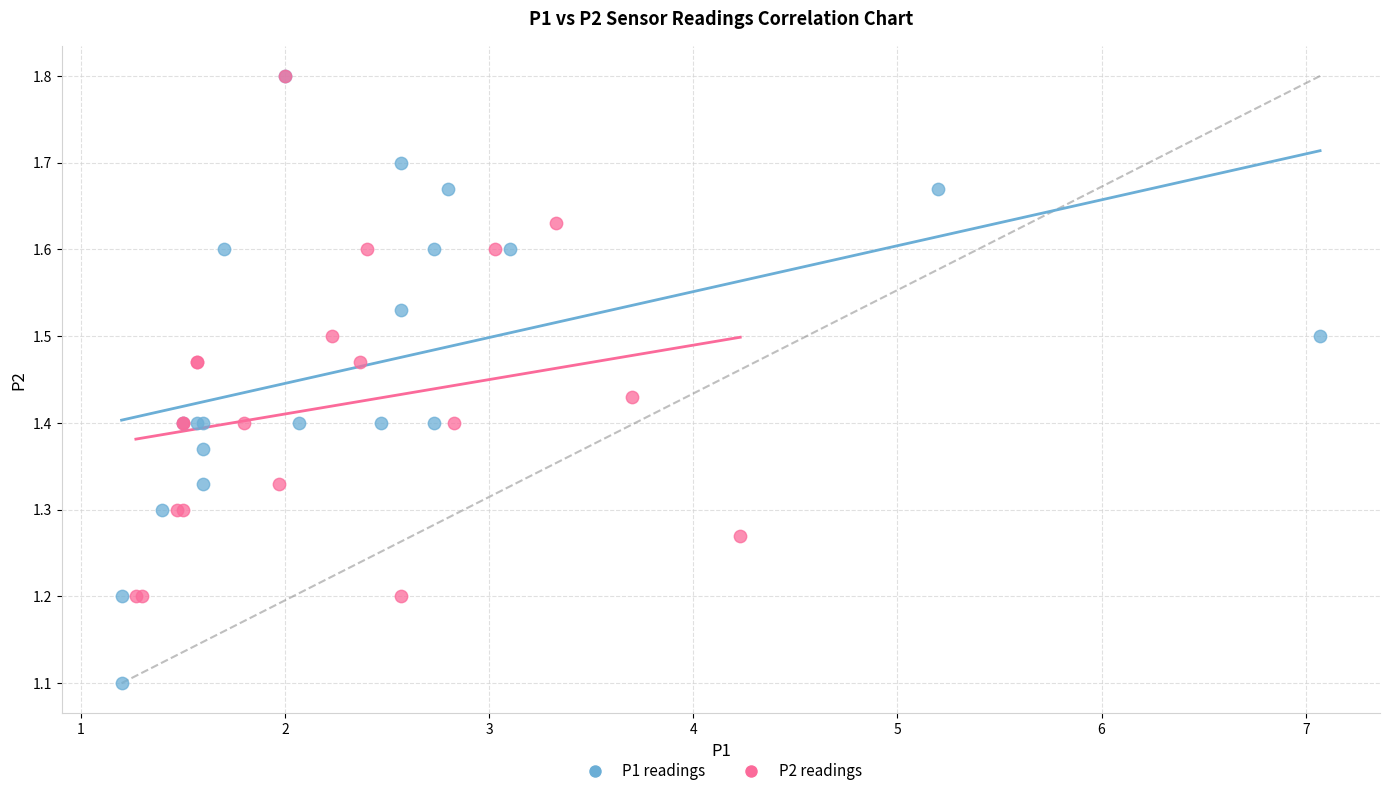

Which series contains the lowest Y value?

P1 readings